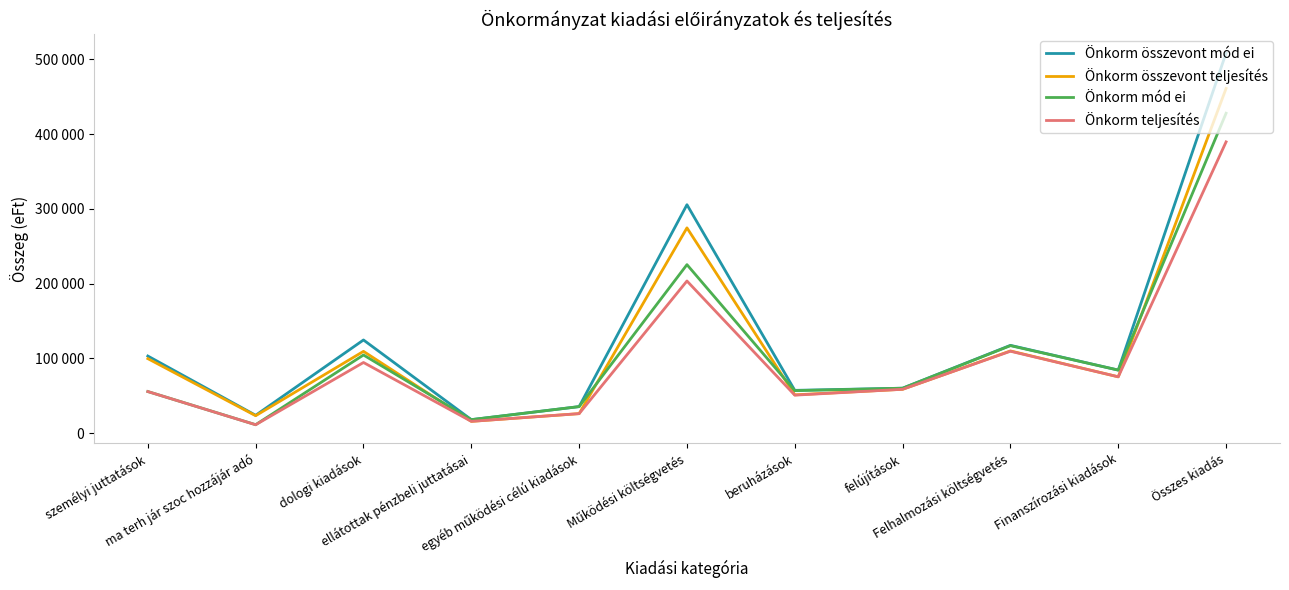

What are all the series names shown in the legend?

Önkorm összevont mód ei, Önkorm összevont teljesítés, Önkorm mód ei, Önkorm teljesítés